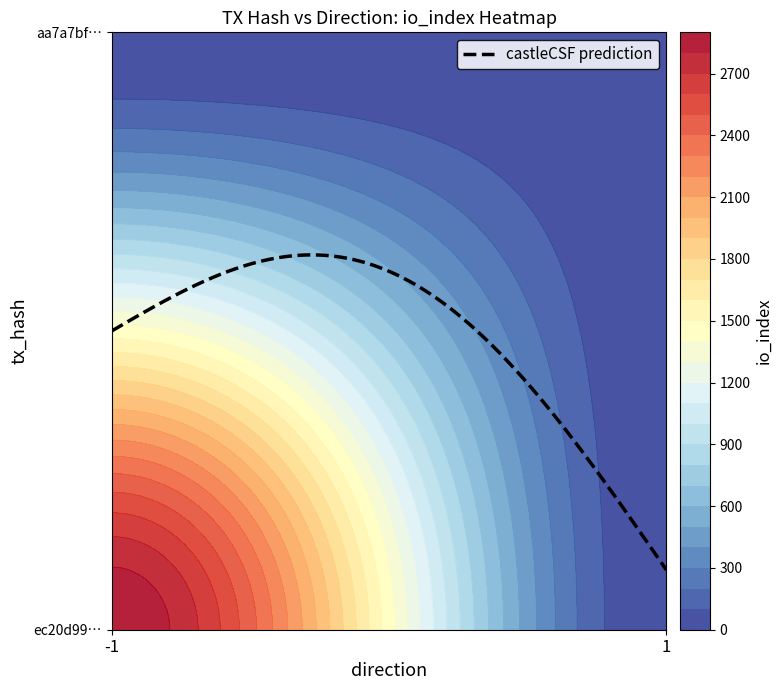

What is the average value of the aa7a7bfe80641bc45edc5b36f122c8b9dfe0320 series?

7